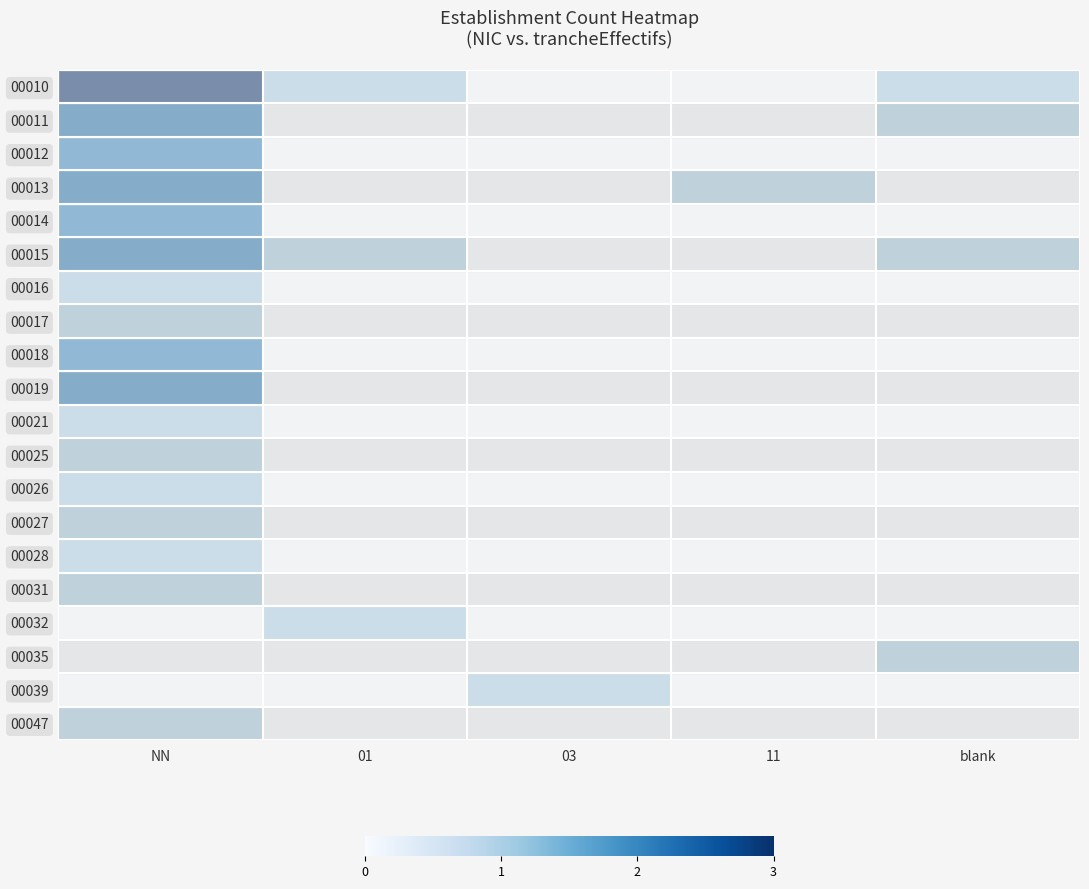

Which has a higher value, 01 or blank?

01